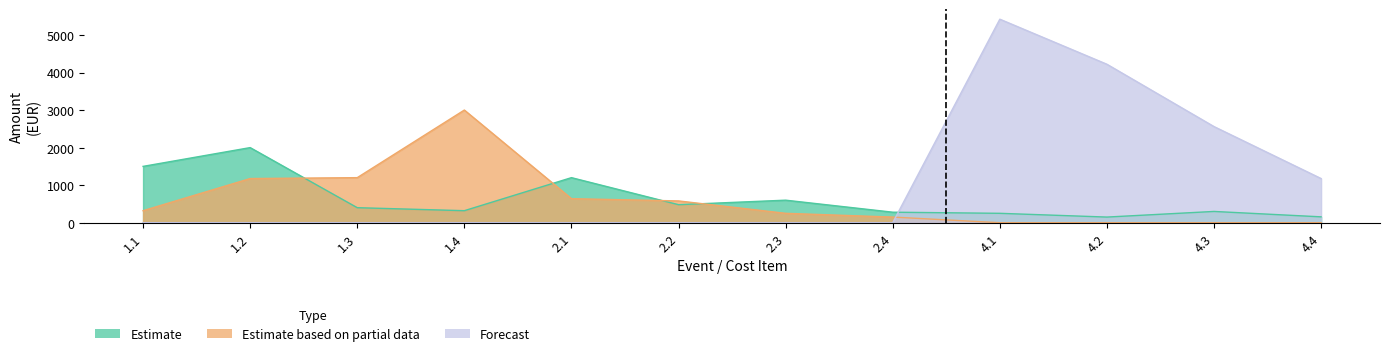

Which category has the highest value across all series?

4.1